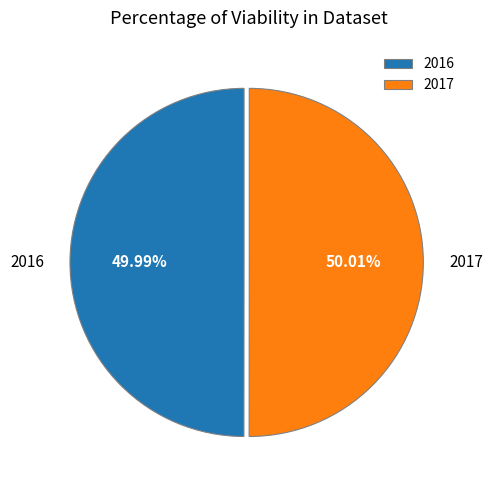

What percentage is NOT represented by 2017?

50.0%